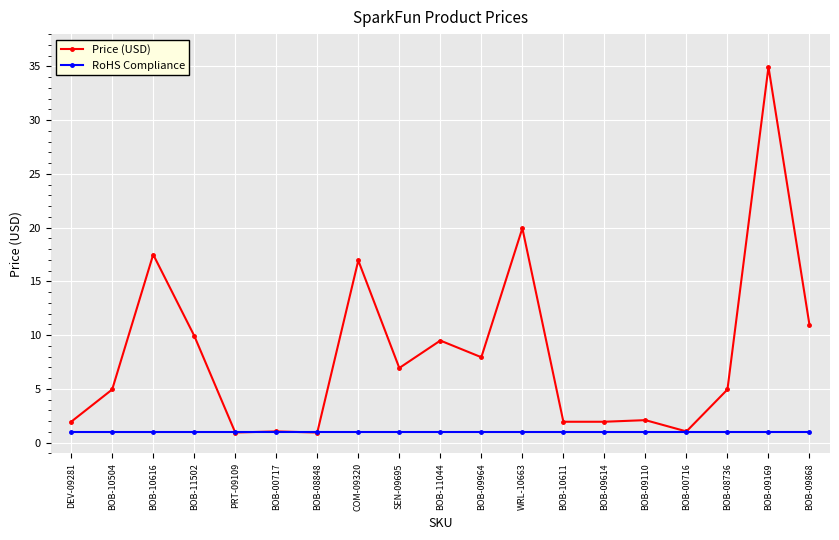

What are all the series names shown in the legend?

Price (USD), RoHS Compliance